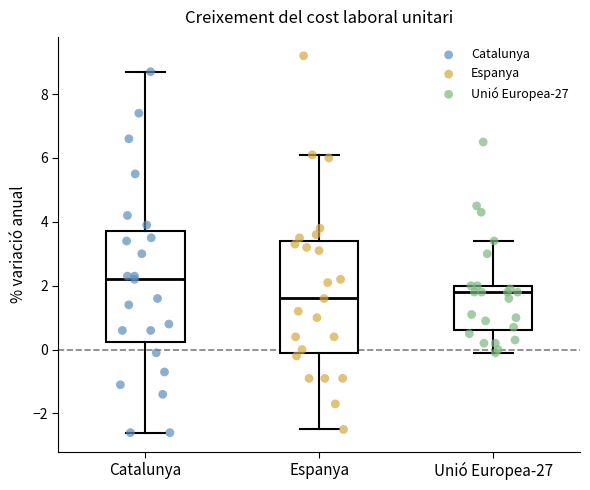

Reading left to right, read every box against the y-axis: the position of its median line, the range the box covers, and the ends of its whiskers. The values are not printed on the chart, so give them approximately, as read against the axis.

Catalunya: median 2.2, box 0.2 to 3.8, whiskers -2.6 to 8.8
Espanya: median 1.6, box 0.0 to 3.4, whiskers -2.4 to 6.2
Unió Europea-27: median 1.8, box 0.6 to 2.0, whiskers 0.0 to 3.4